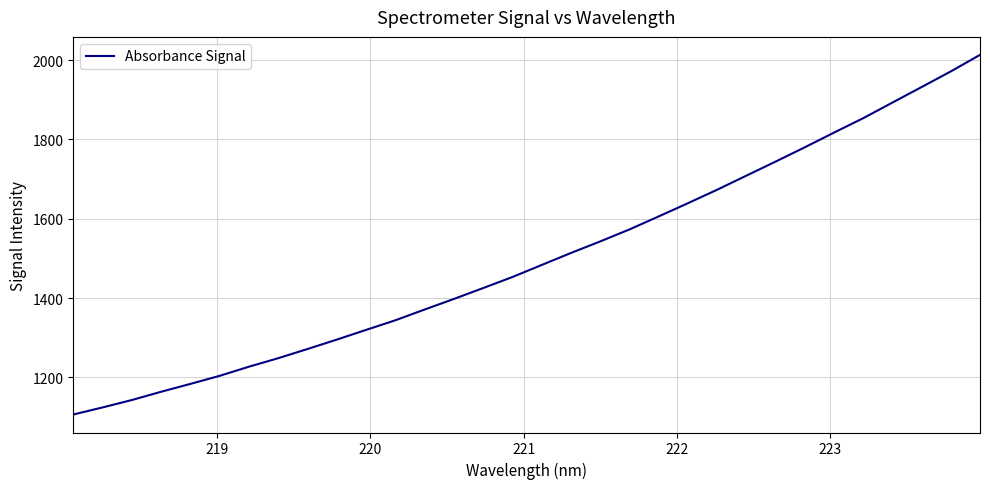

Does the chart have visible grid lines?

Yes